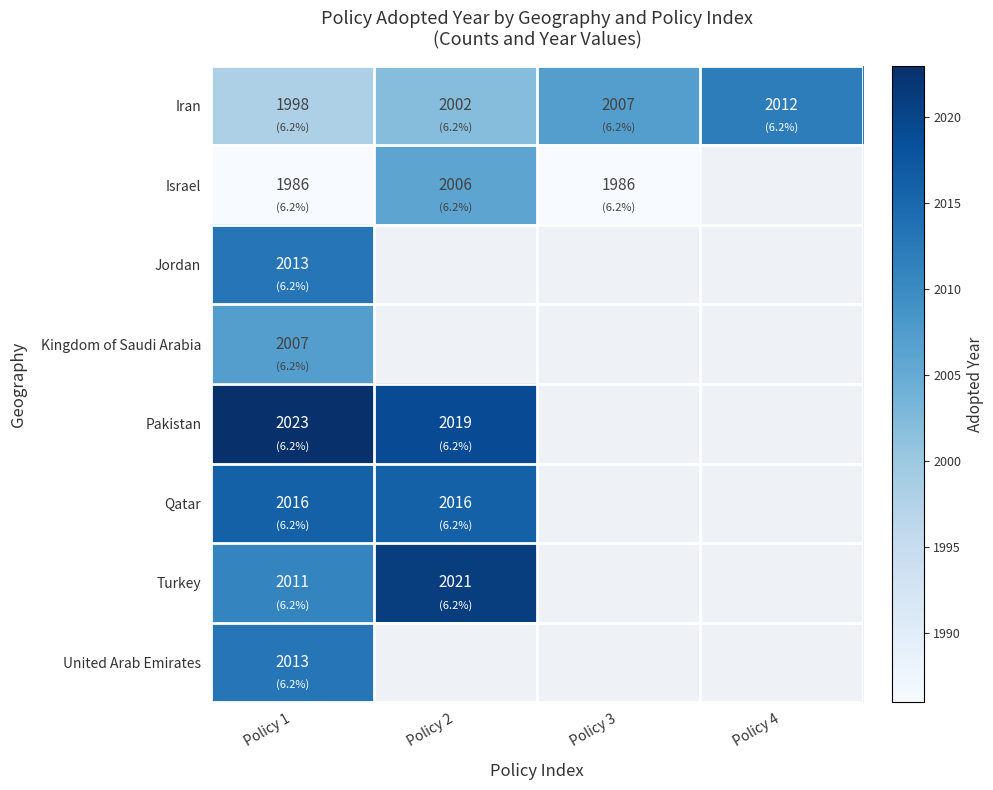

At which label does Iran reach its peak?

Policy 4